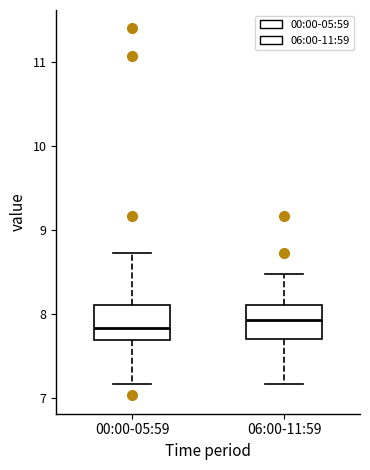

Where does the upper whisker of the box for 00:00-05:59 end on the y-axis? The values are not printed on the chart, so give them approximately, as read against the axis.

8.7